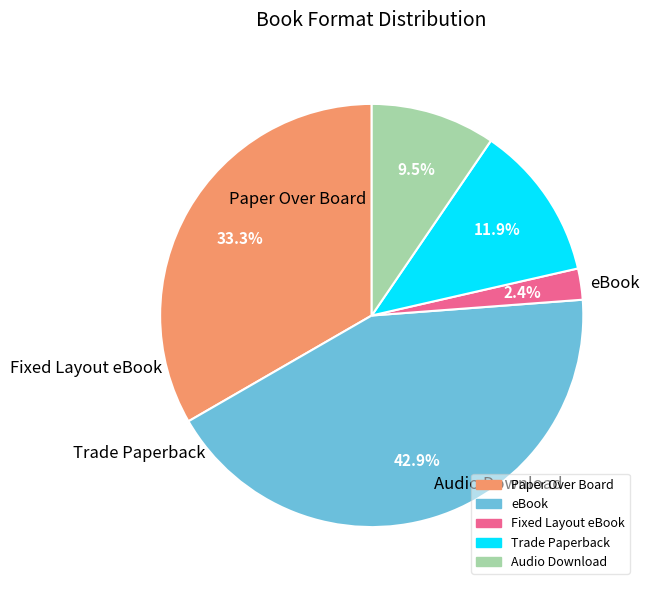

Does Audio Download account for over 50% of the chart?

No